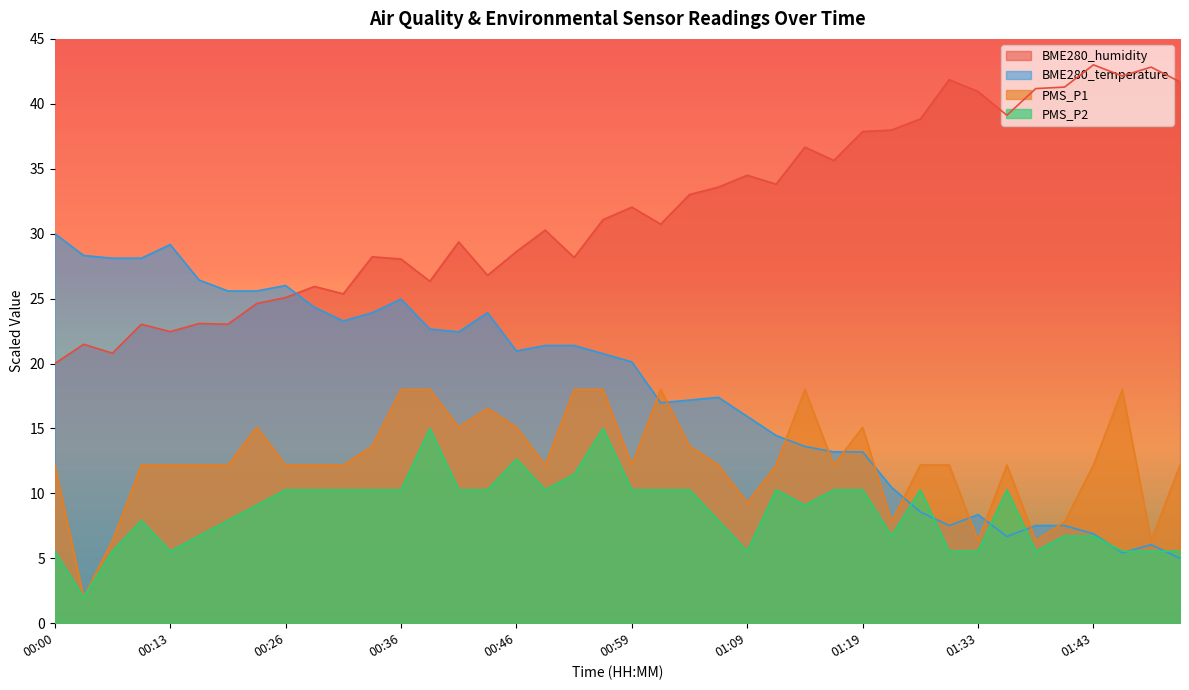

How many categories are shown in the chart?

40